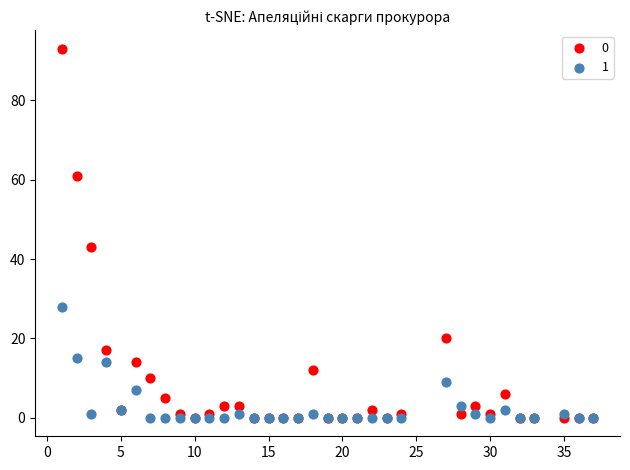

Which series reaches the maximum Y coordinate?

0